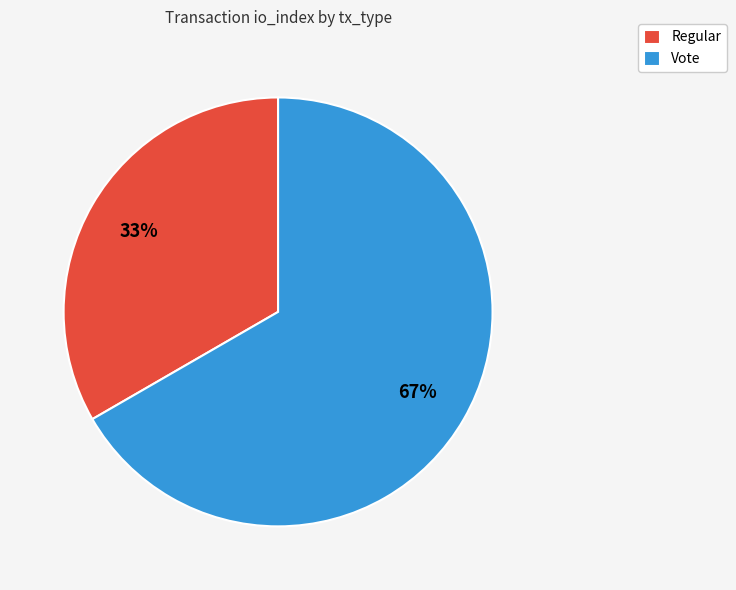

Which slice represents more than half of the pie?

Vote